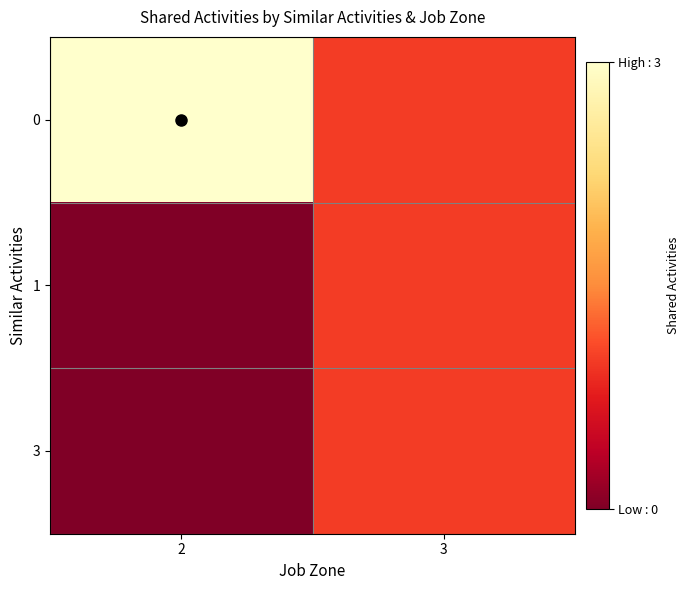

List the series in order of their peak value, lowest first.

1, 3, 0